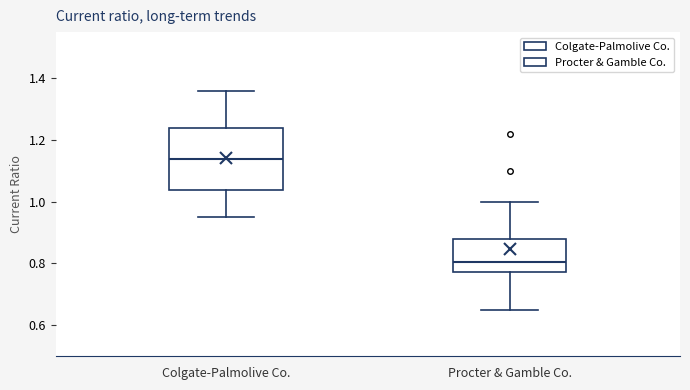

Reading left to right, transcribe this box plot: for each box, give where its median line is, the range the box spans, and where its two whiskers end, as read against the y-axis. The values are not printed on the chart, so give them approximately, as read against the axis.

Colgate-Palmolive Co.: median 1.14, box 1.04 to 1.24, whiskers 0.96 to 1.36
Procter & Gamble Co.: median 0.80, box 0.78 to 0.88, whiskers 0.66 to 1.00